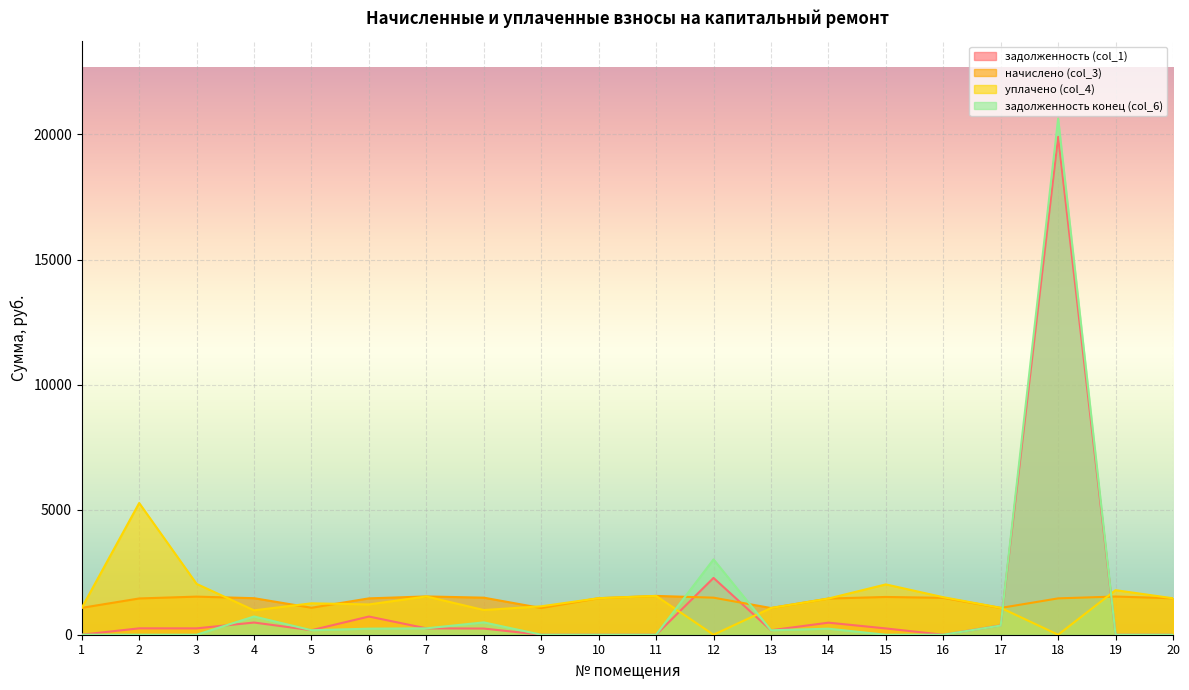

What are all the series names shown in the legend?

задолженность (col_1), начислено (col_3), уплачено (col_4), задолженность конец (col_6)